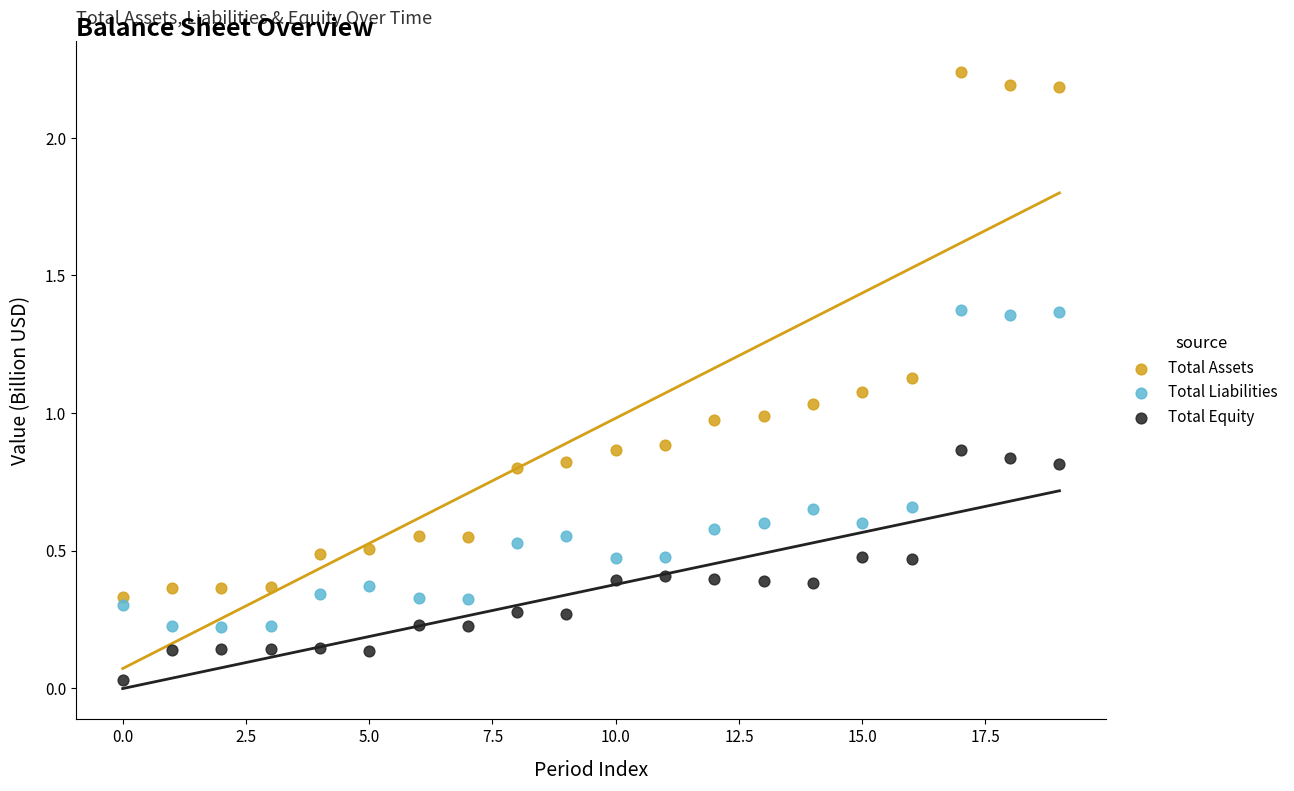

Which series reaches the maximum Y coordinate?

Total Assets